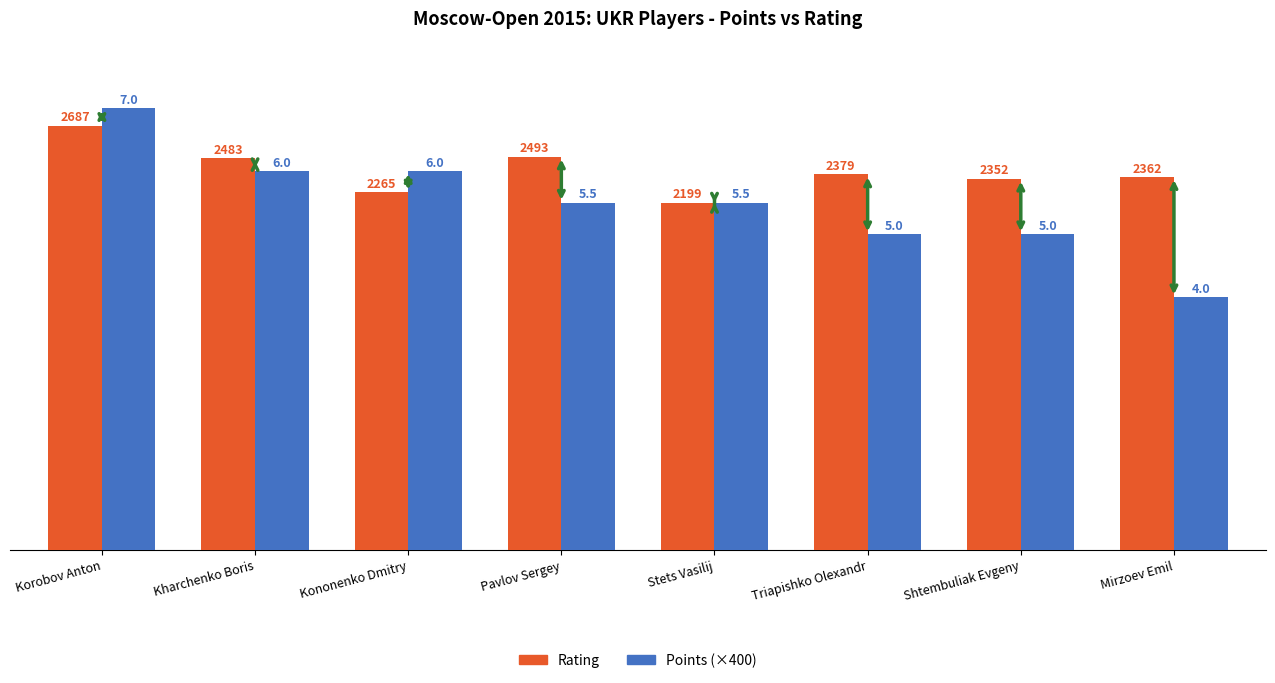

List the series in order of their peak value, highest first.

Points (×400), Rating